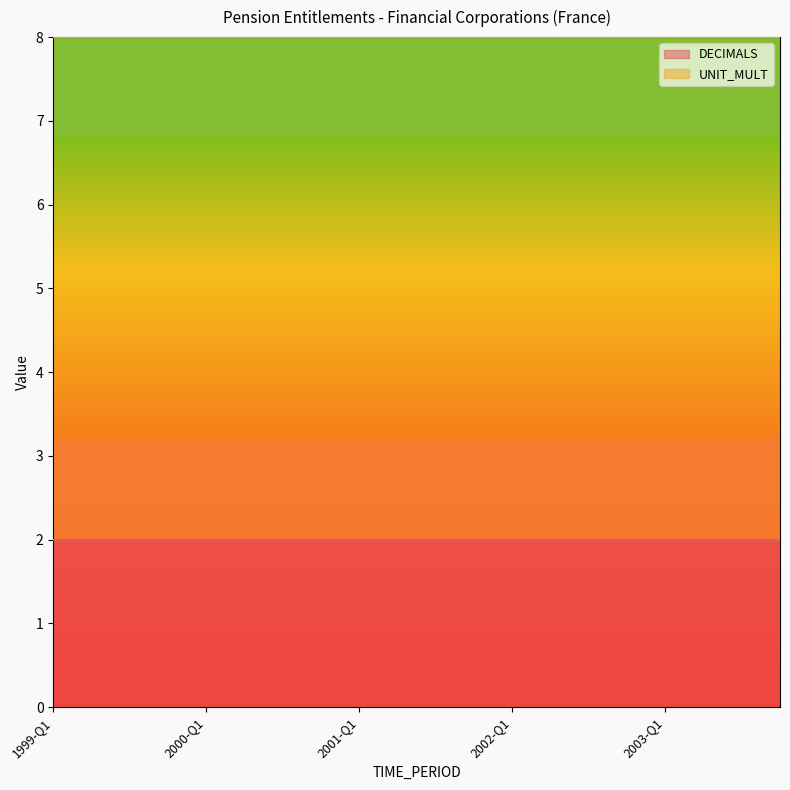

True or false: DECIMALS has more than 1 points higher than both neighbors.

False